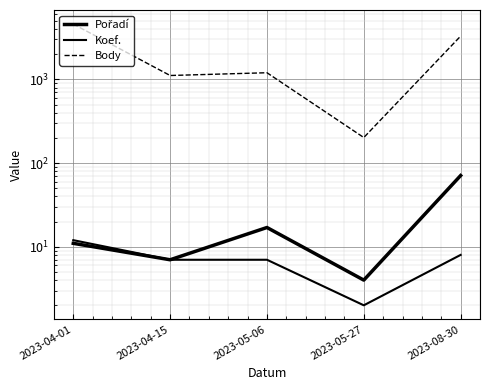

What is the highest value of the Pořadí series?

71